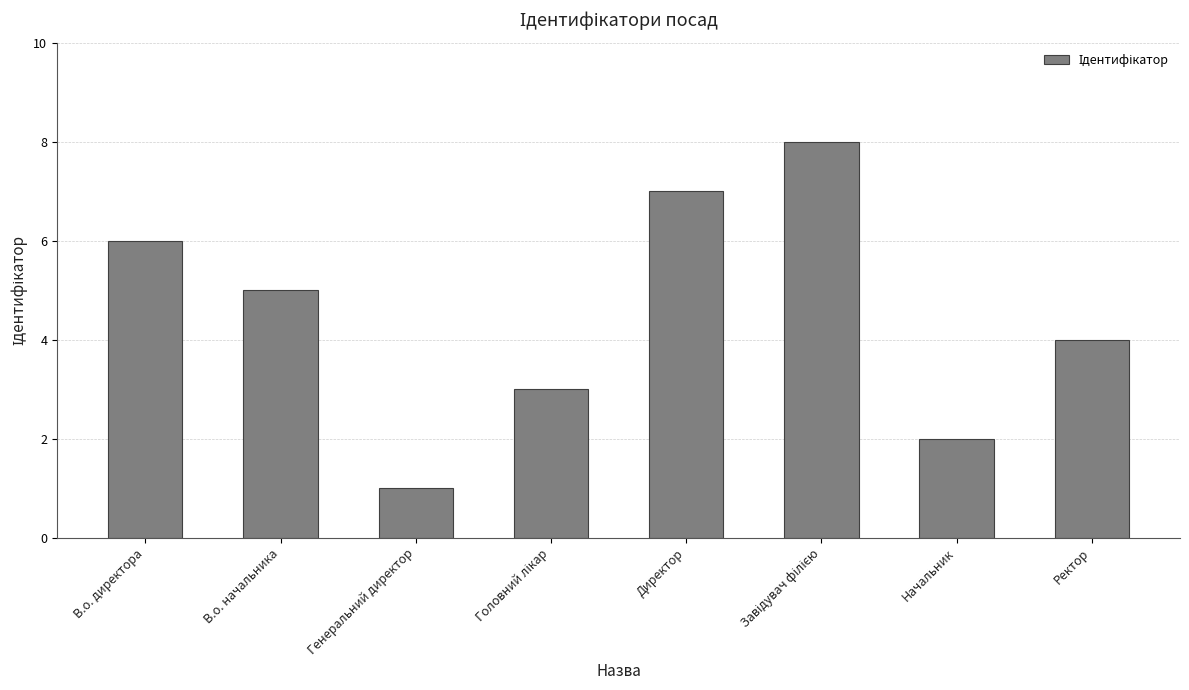

What is the change in value from В.о. начальника to Директор?

+2